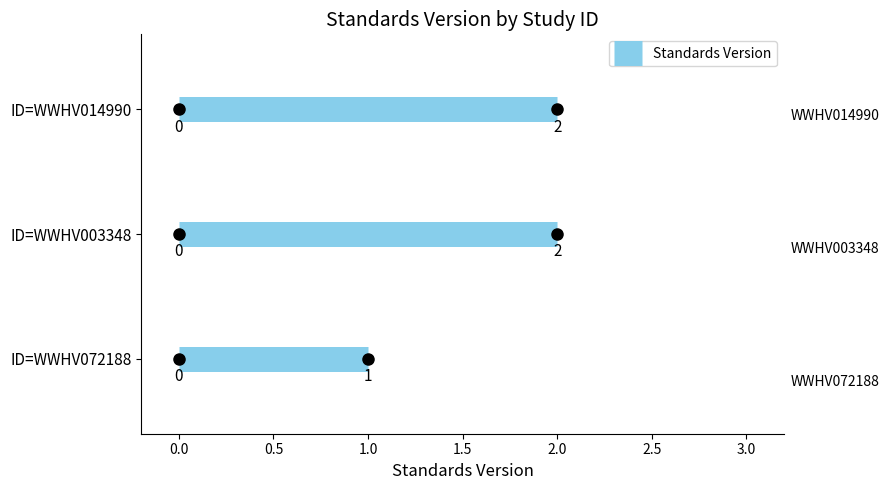

List the labels in order of value, smallest first.

WWHV072188, WWHV003348, WWHV014990